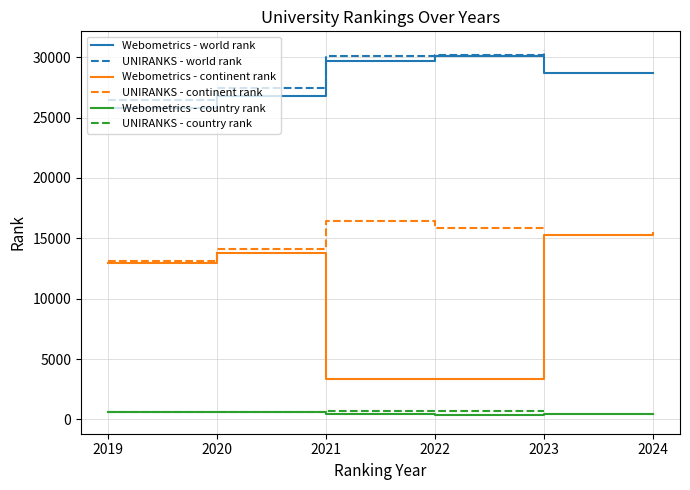

True or false: world rank has a value of 41132 at 2021.

False